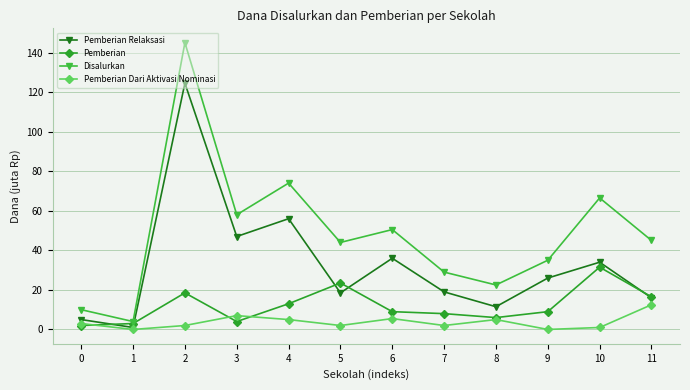

True or false: Disalurkan has a value of 29.0 at 7.

True